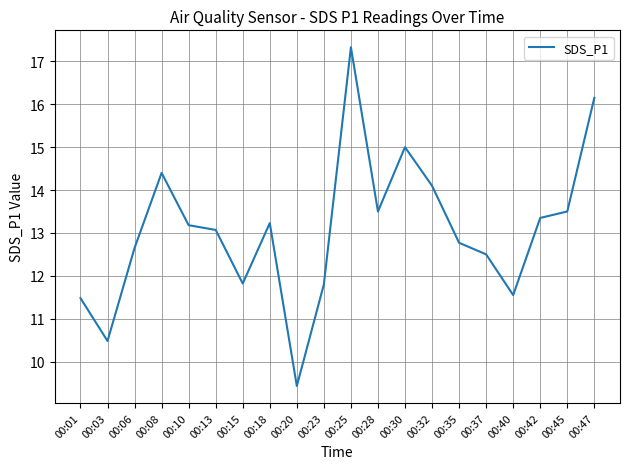

Is it true that the value at 00:08 is 5.1?

False